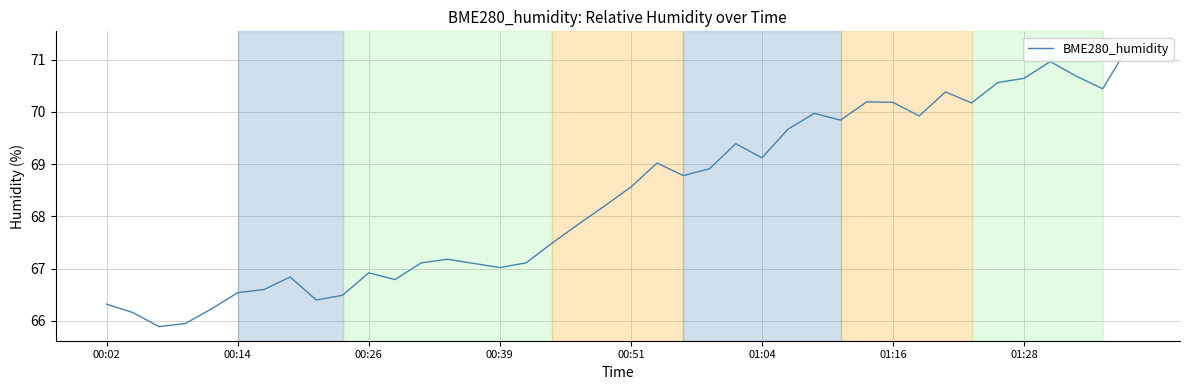

What is the difference between the maximum and minimum values?

5.4